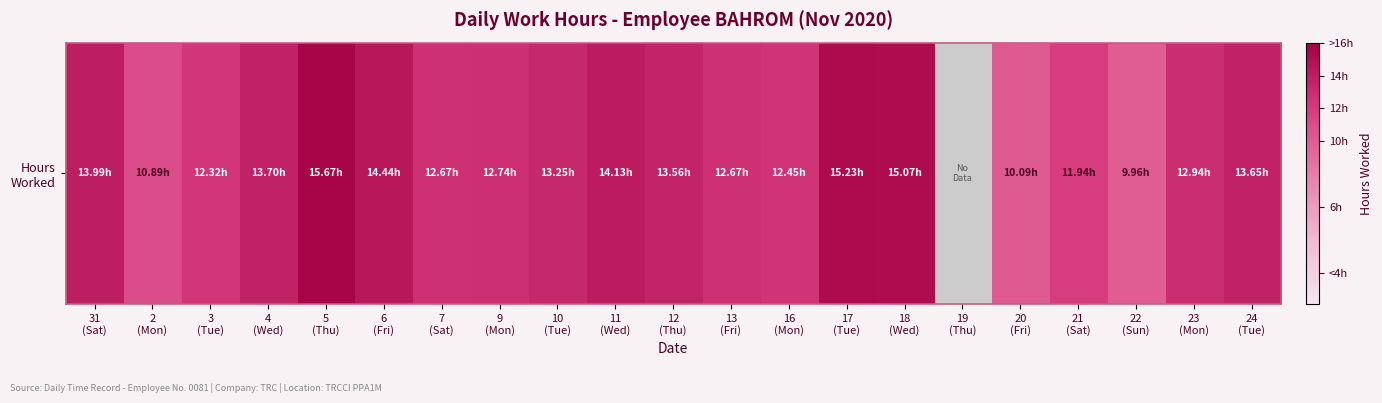

What is the difference between the values at 22
(Sun) and 23
(Mon)?

3.0